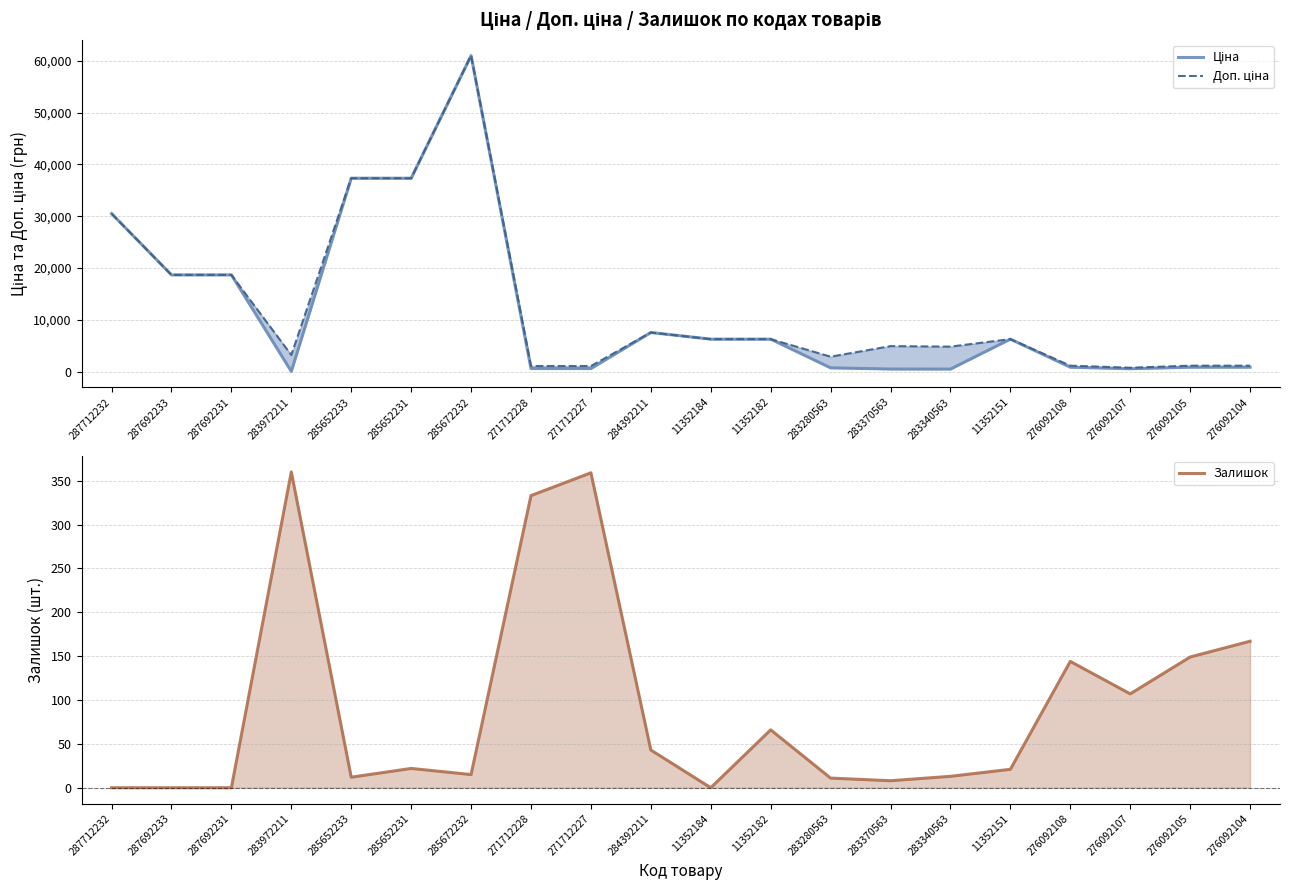

Reading right to left, list all the values displayed in this chart.

Ціна: 276092104=842.8	276092105=842.8	276092107=547.8	276092108=842.8	11352151=6266.7	283340563=482.1	283370563=491.7	283280563=719.6	11352182=6266.7	11352184=6266.7	284392211=7545.9	271712227=586.0	271712228=586.0	285672232=61024.7	285652231=37343.0	285652233=37343.0	283972211=32.0	287692231=18671.5	287692233=18671.5	287712232=30512.3
Доп. ціна: 276092104=1142.1	276092105=1142.1	276092107=742.0	276092108=1142.1	11352151=6266.7	283340563=4821.4	283370563=4917.4	283280563=2878.5	11352182=6266.7	11352184=6266.7	284392211=7545.9	271712227=1074.5	271712228=1074.5	285672232=61024.7	285652231=37343.0	285652233=37343.0	283972211=3205.0	287692231=18671.5	287692233=18671.5	287712232=30512.3
Залишок: 276092104=167.0	276092105=149.0	276092107=107.0	276092108=144.0	11352151=21.0	283340563=13.0	283370563=8.0	283280563=11.0	11352182=66.0	11352184=0.0	284392211=43.0	271712227=359.0	271712228=333.0	285672232=15.0	285652231=22.0	285652233=12.0	283972211=360.0	287692231=0.0	287692233=0.0	287712232=0.0